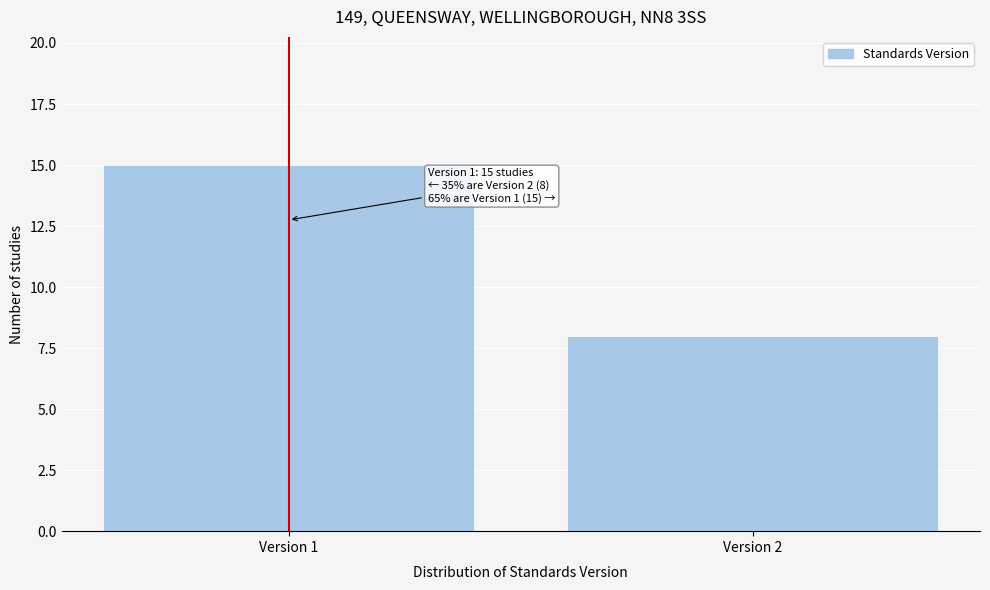

Reading left to right, what are all the values shown in this chart?

15	8